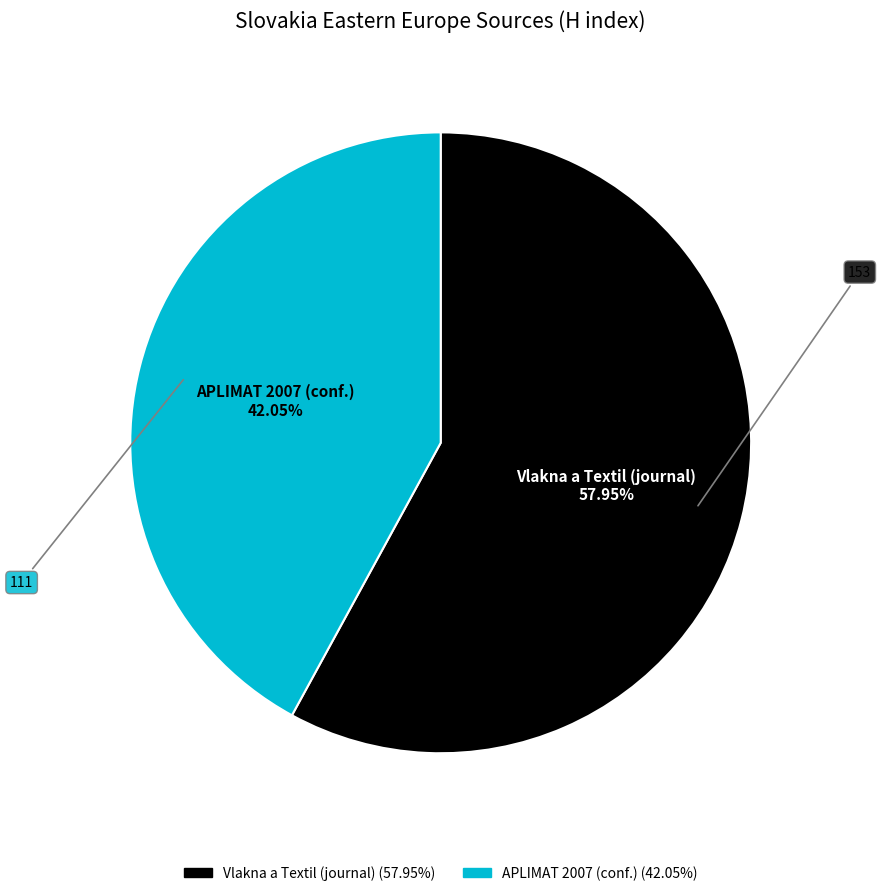

To the nearest percent, what percentage of the pie is APLIMAT 2007?

42%